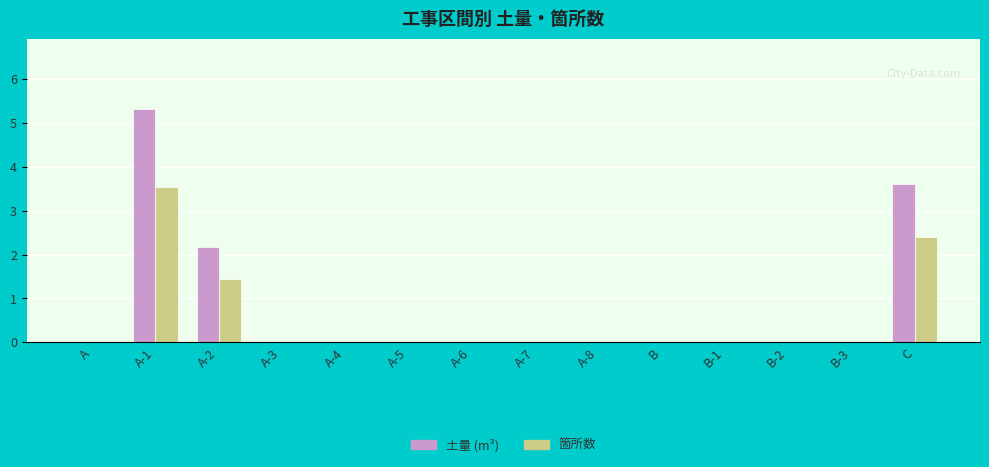

Are the bars grouped side by side (vs. stacked)?

Yes